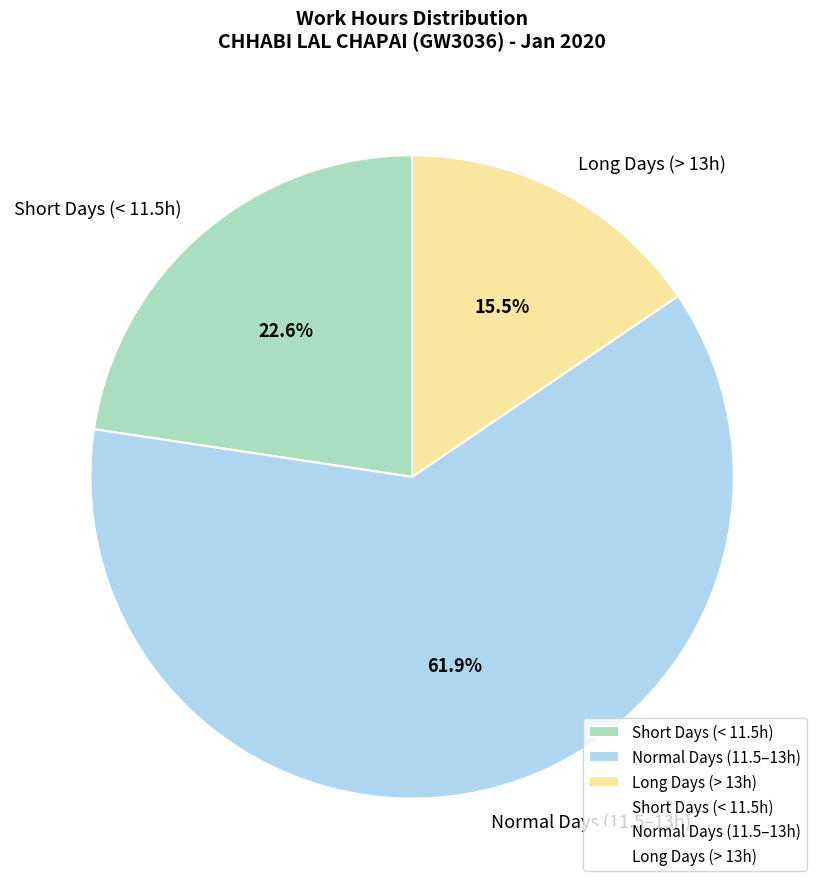

Which category has the biggest portion of the pie?

Normal Days (11.5–13h)